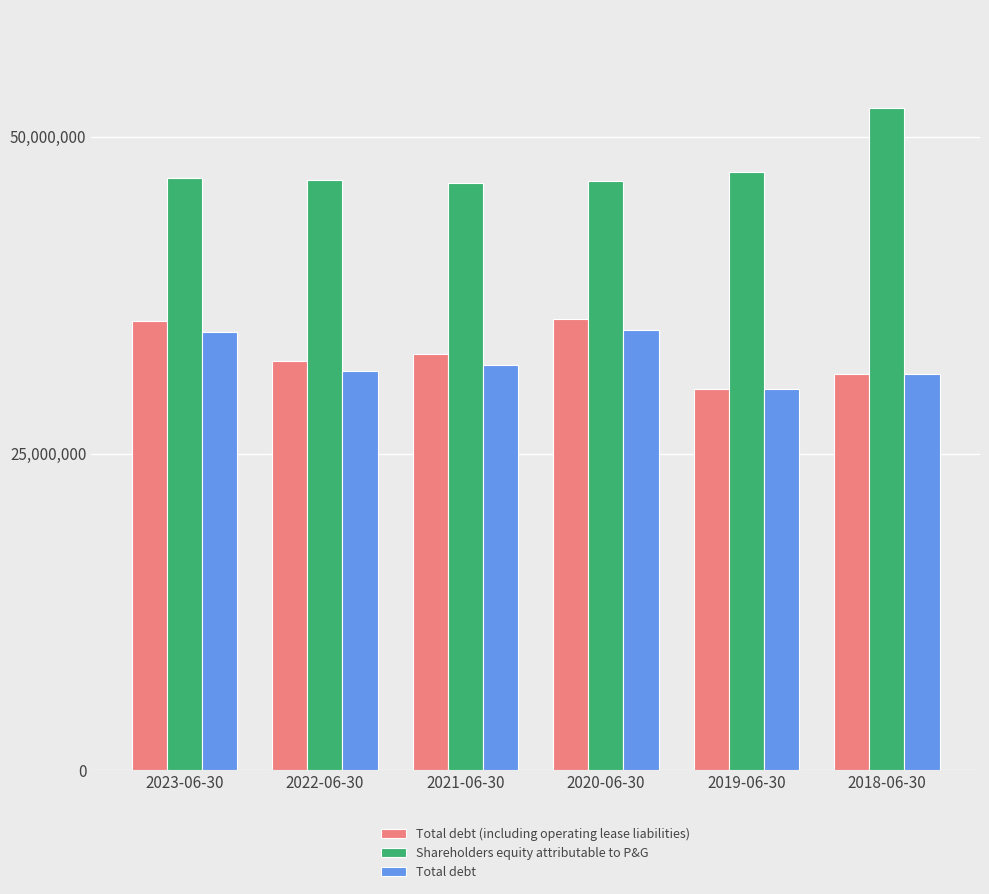

Where is Shareholders equity attributable to P&G nearest to the value 49335?

2019-06-30